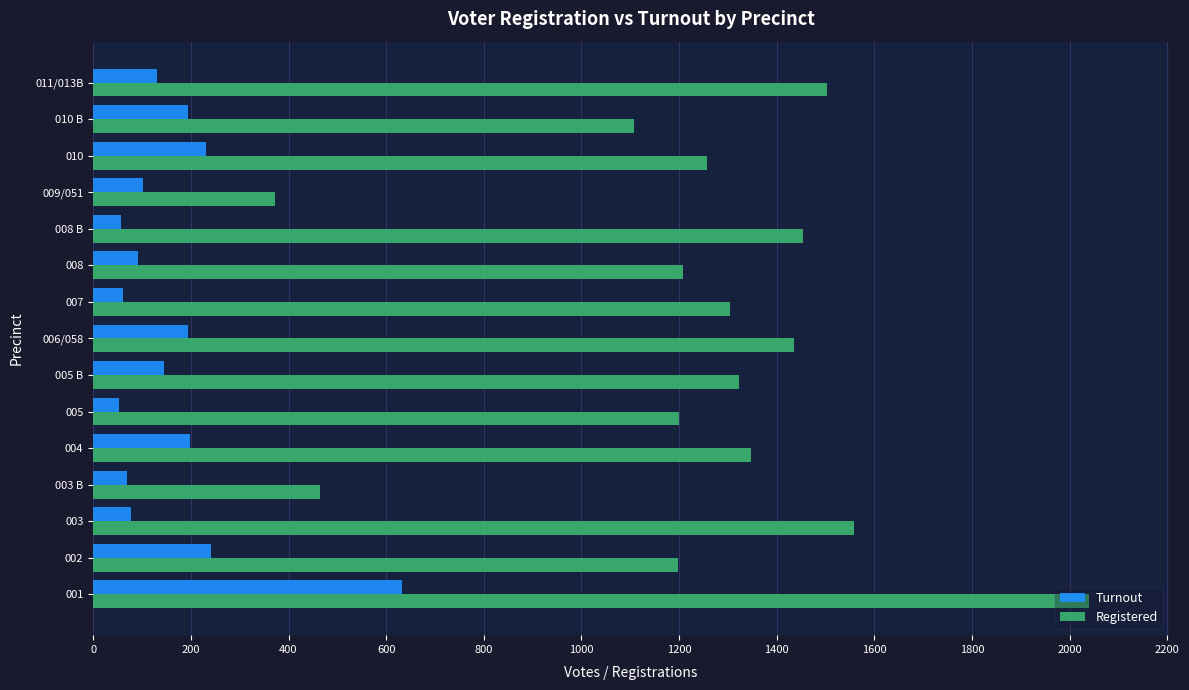

What is the difference between the highest and lowest values at 007?

1243